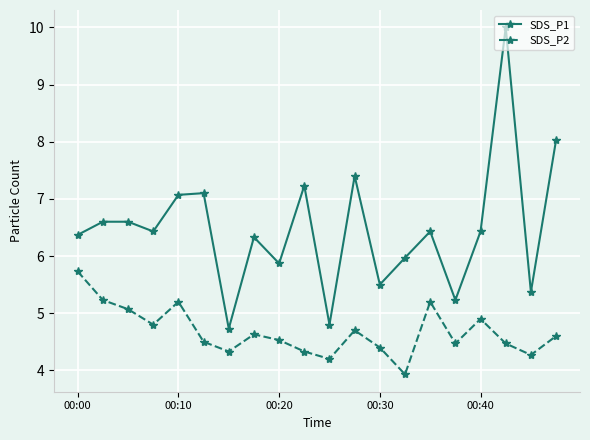

Which series has the largest total across all categories?

SDS_P1